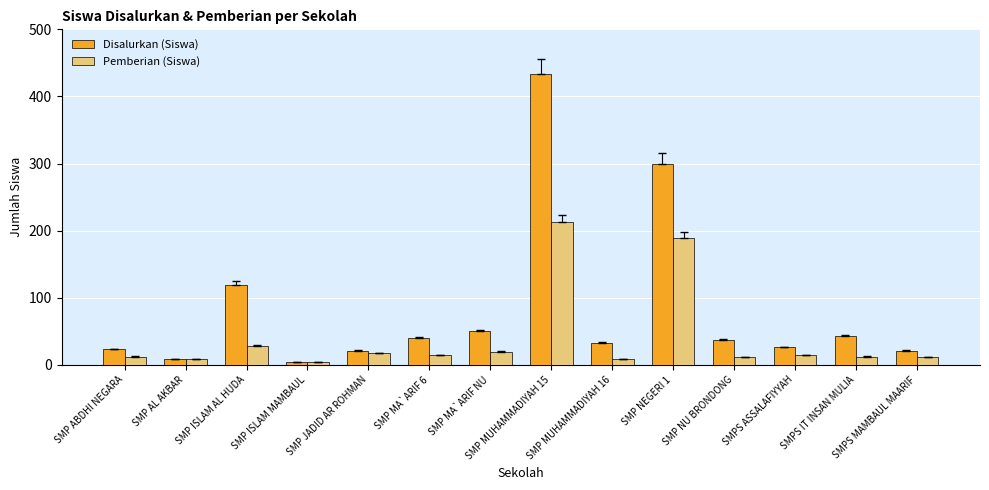

The Pemberian (Siswa) series shows 28 at SMP ISLAM AL HUDA. True or false?

True